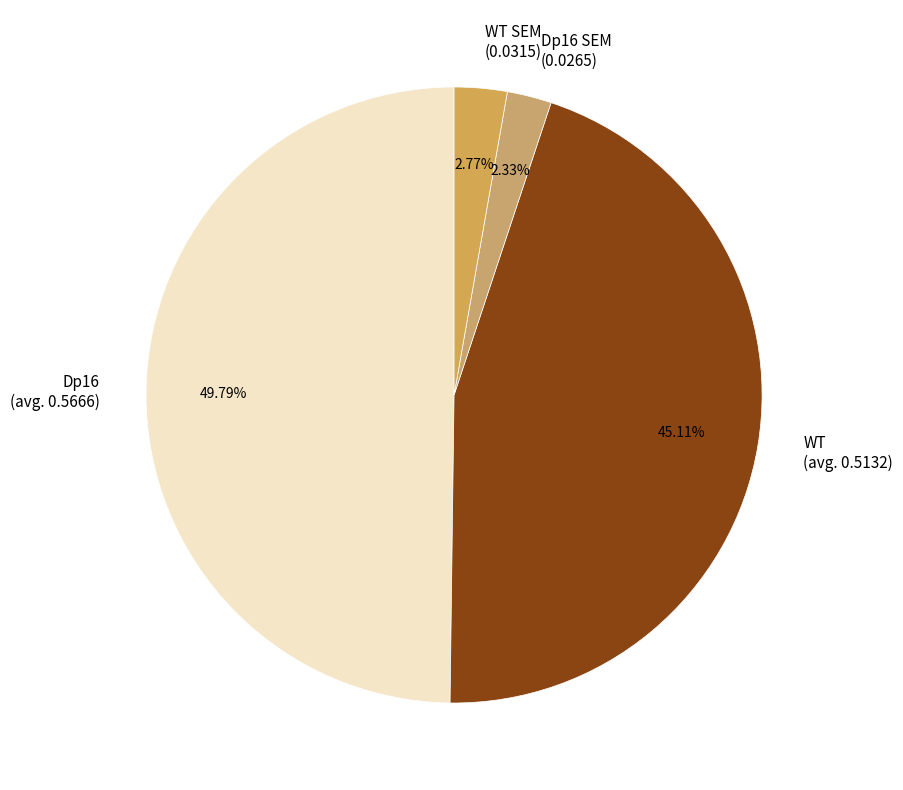

Approximately how many times larger is the value at Dp16 (avg. 0.5666) compared to Dp16 SEM (0.0265)?

21.4